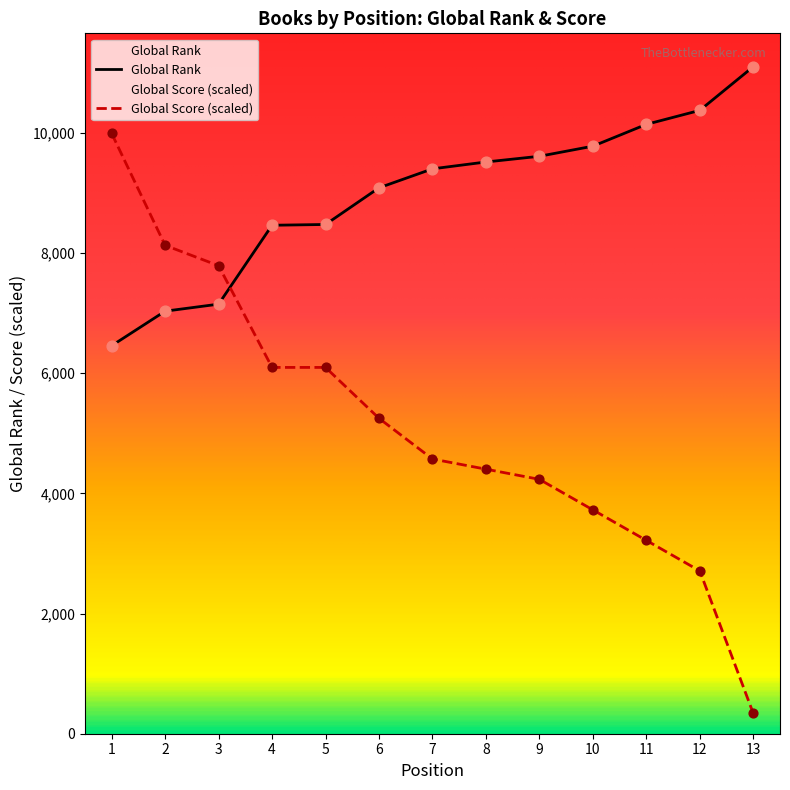

At which category is the sum across all series the highest?

1